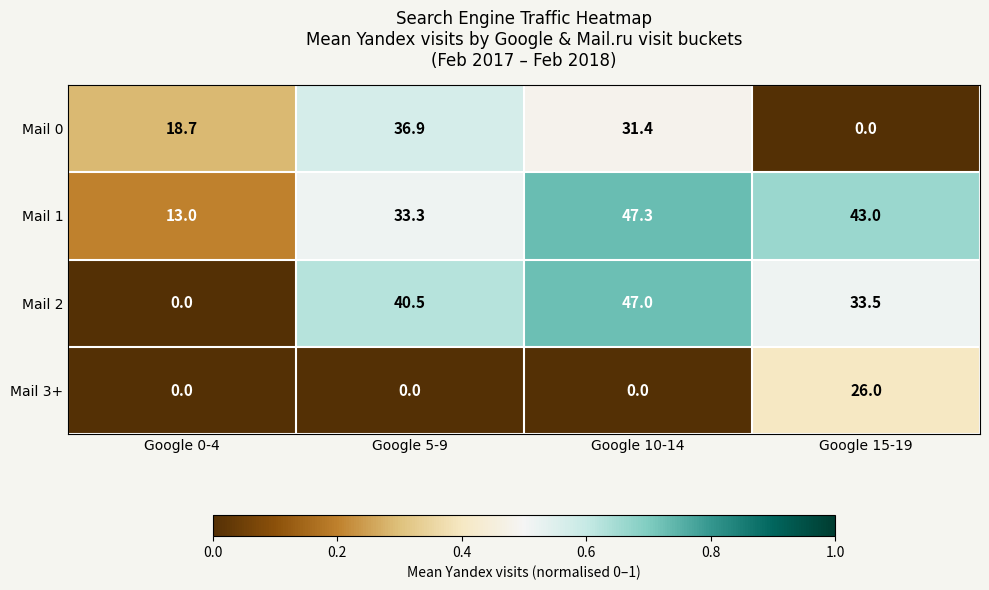

The Mail 0 series shows 36.9 at Google 5-9. True or false?

True